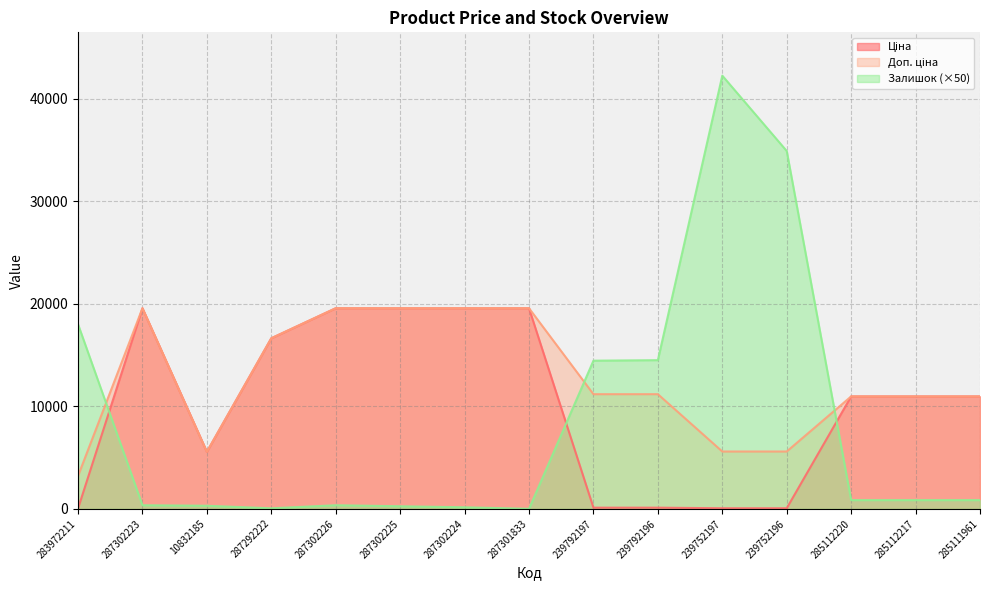

Where do Залишок and Ціна first cross each other?

283972211 and 287302223